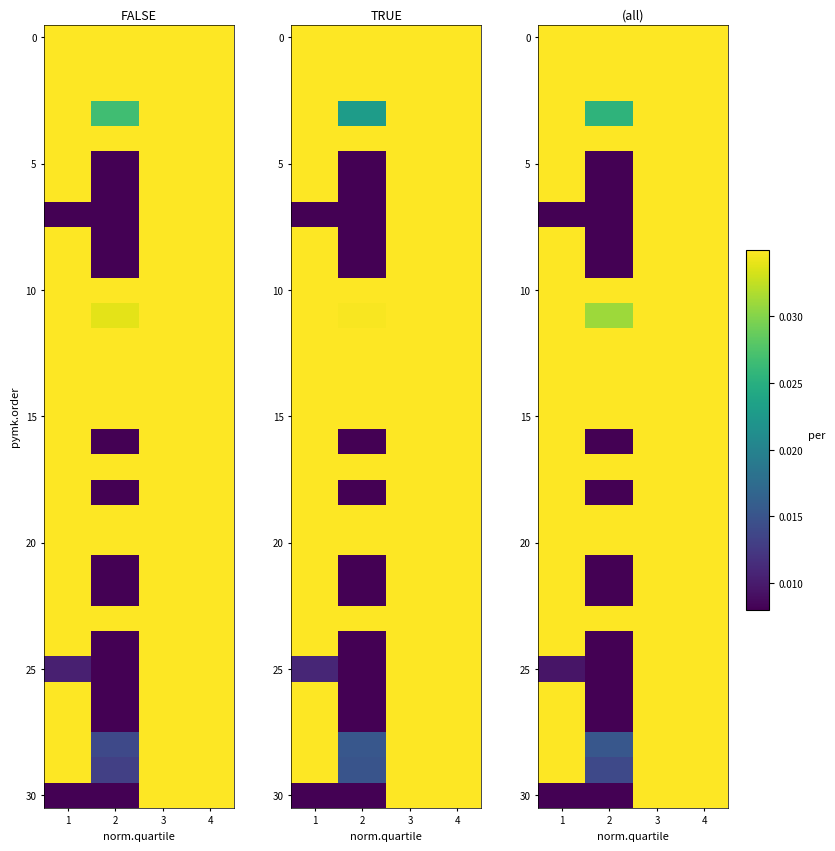

Which series changed the most between 1 and 2?

row_5